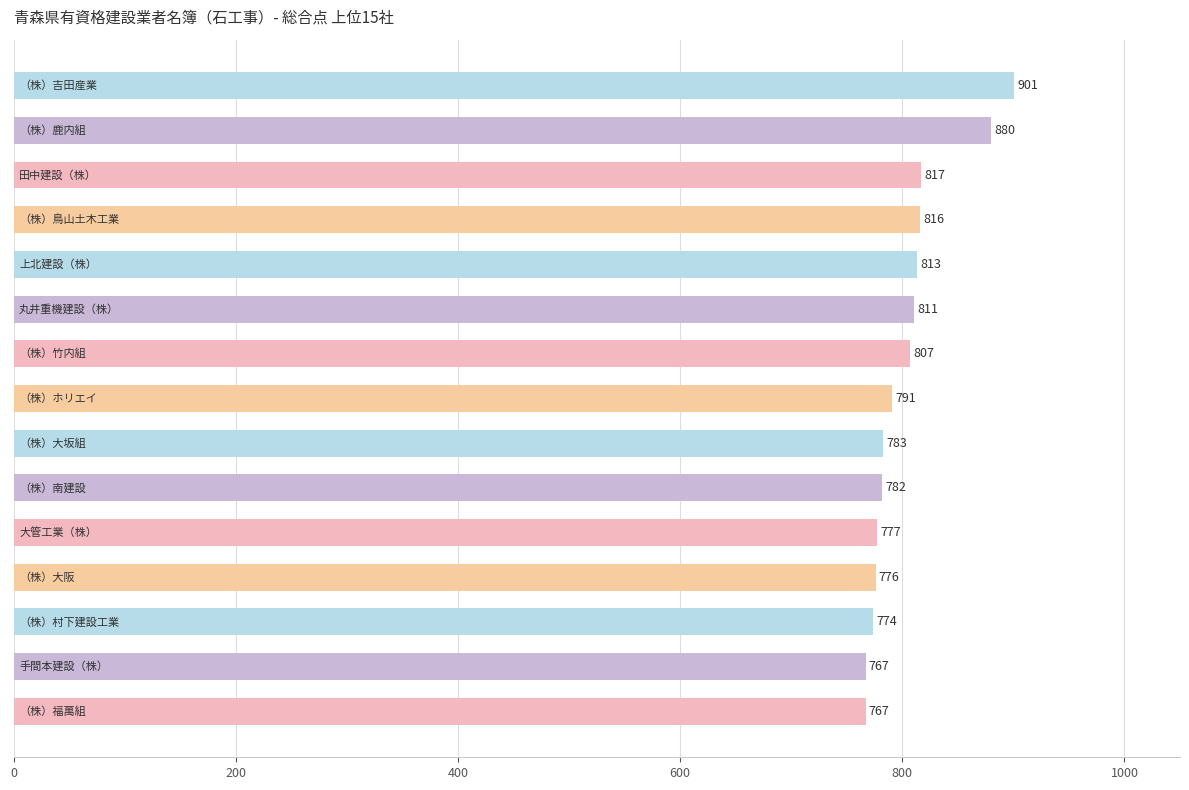

What is the value of the 3rd bar from the top?

817